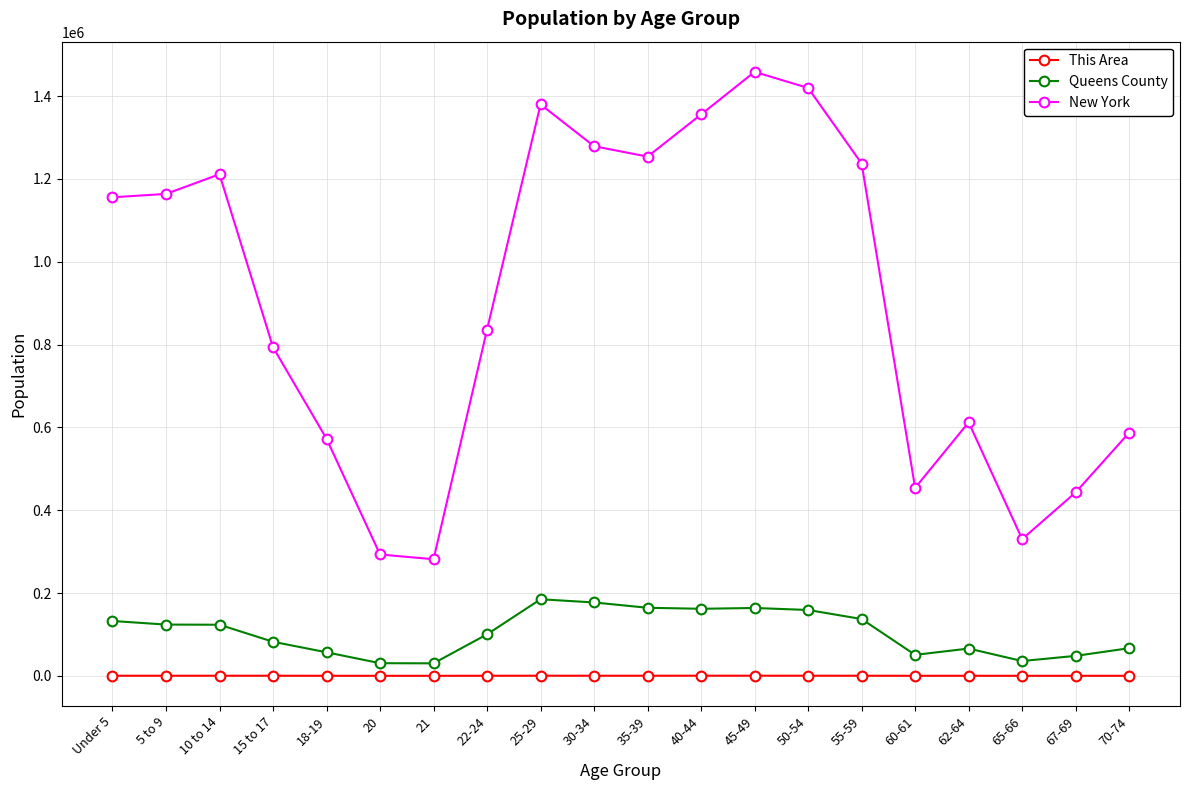

What position from the left is 45-49?

13